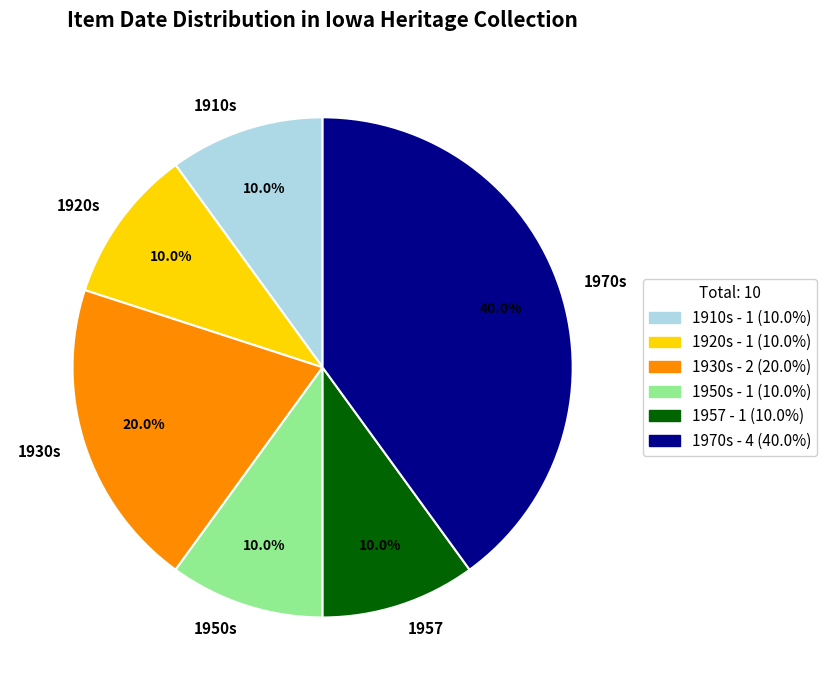

Which category has the biggest portion of the pie?

1970s